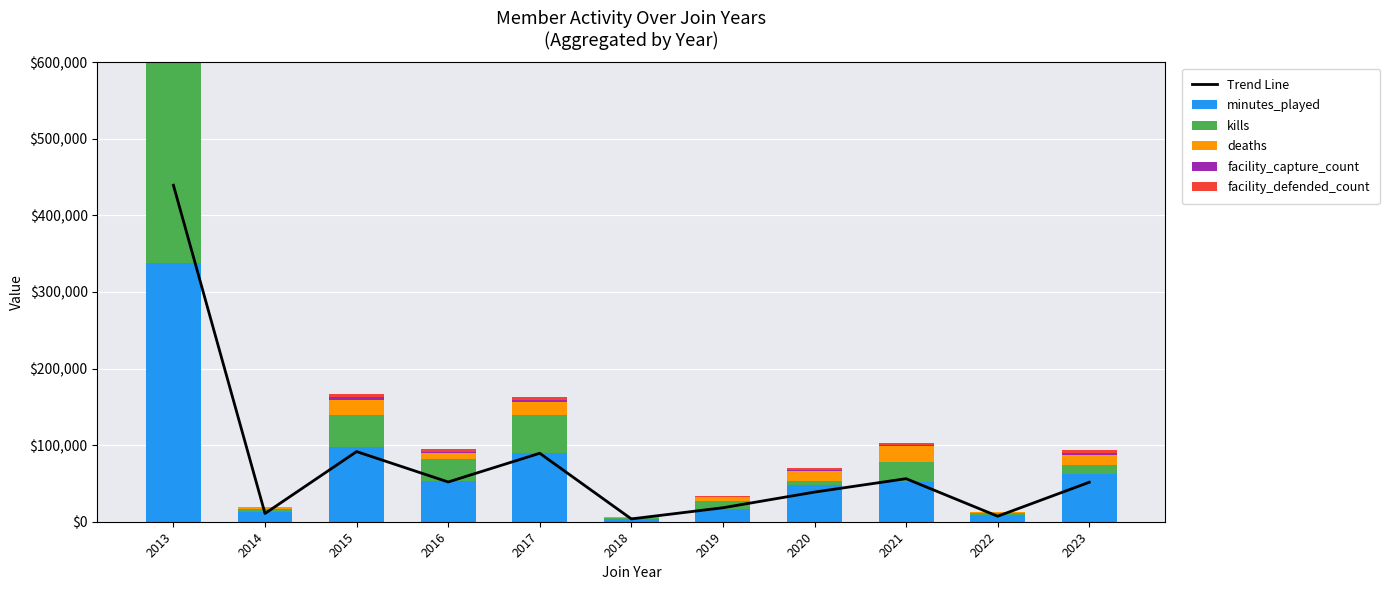

Where is kills nearest to the value 159649?

2017